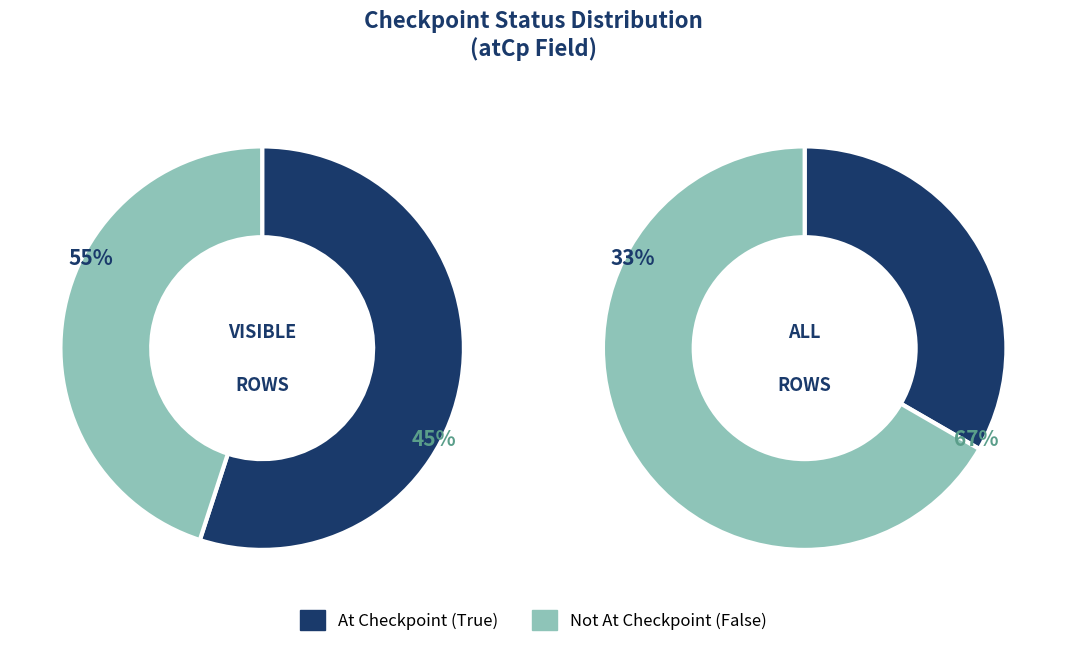

The True slice represents 23% of the pie. True or false?

False